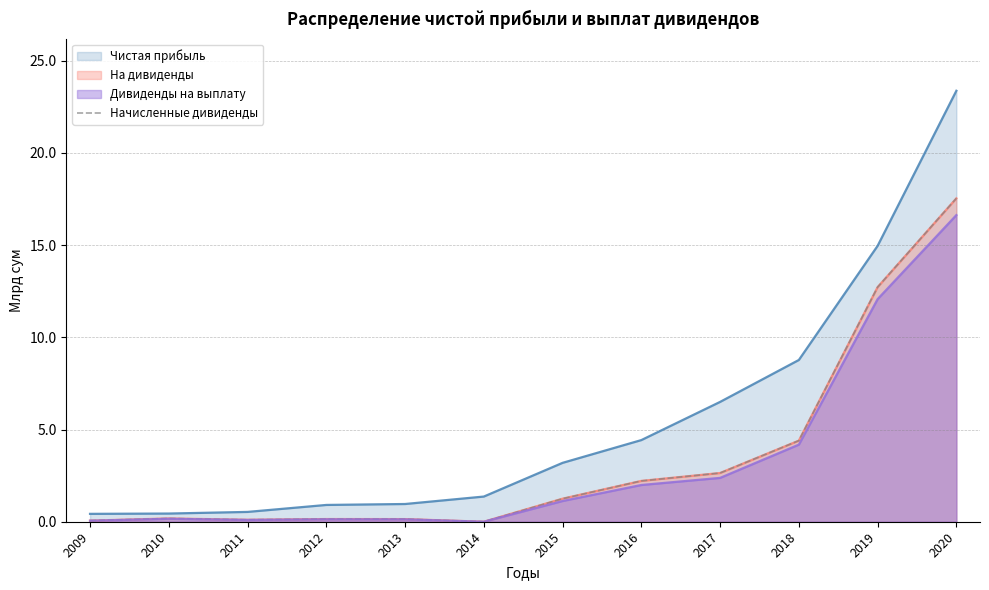

Is it true that the value at 2019 is 12.7?

True